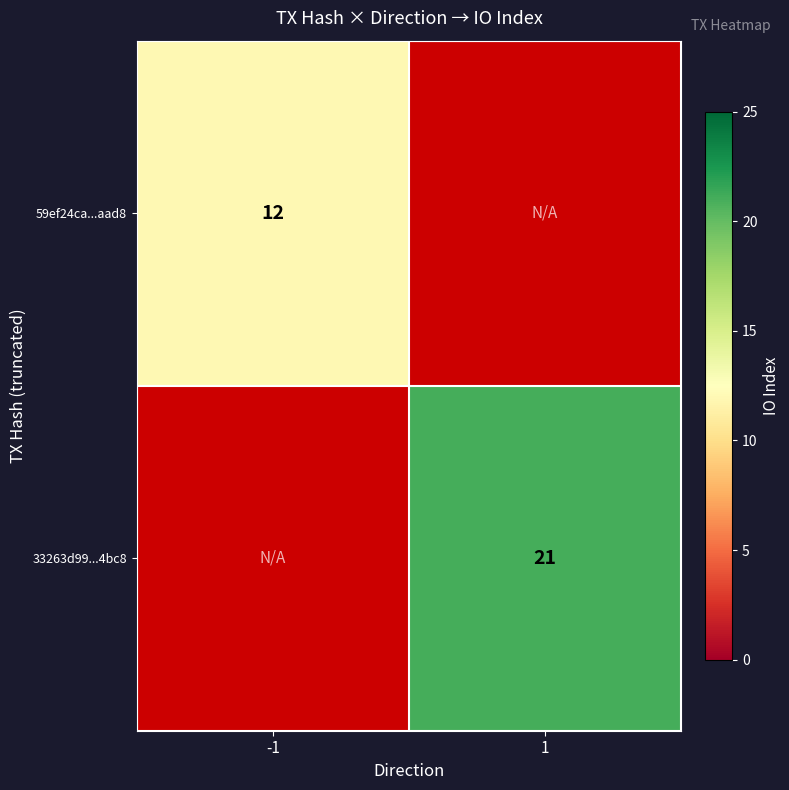

The value of 59ef24ca...aad8 at -1 is 12. True or false?

True